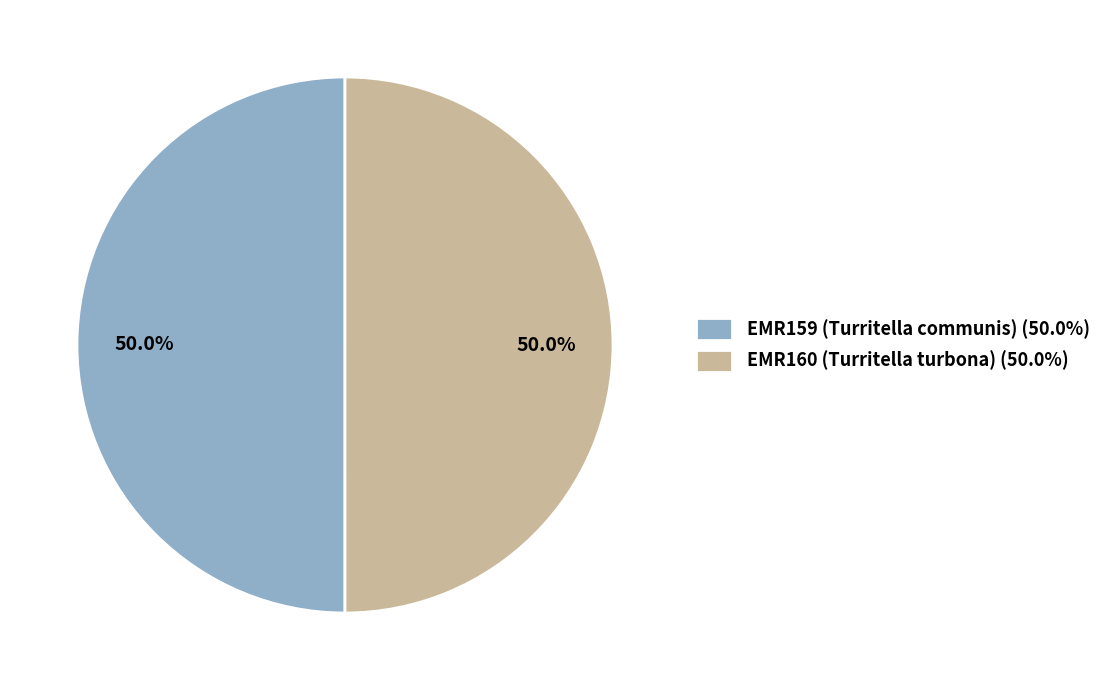

To the nearest percent, what portion does EMR160 (Turritella turbona) represent?

50%